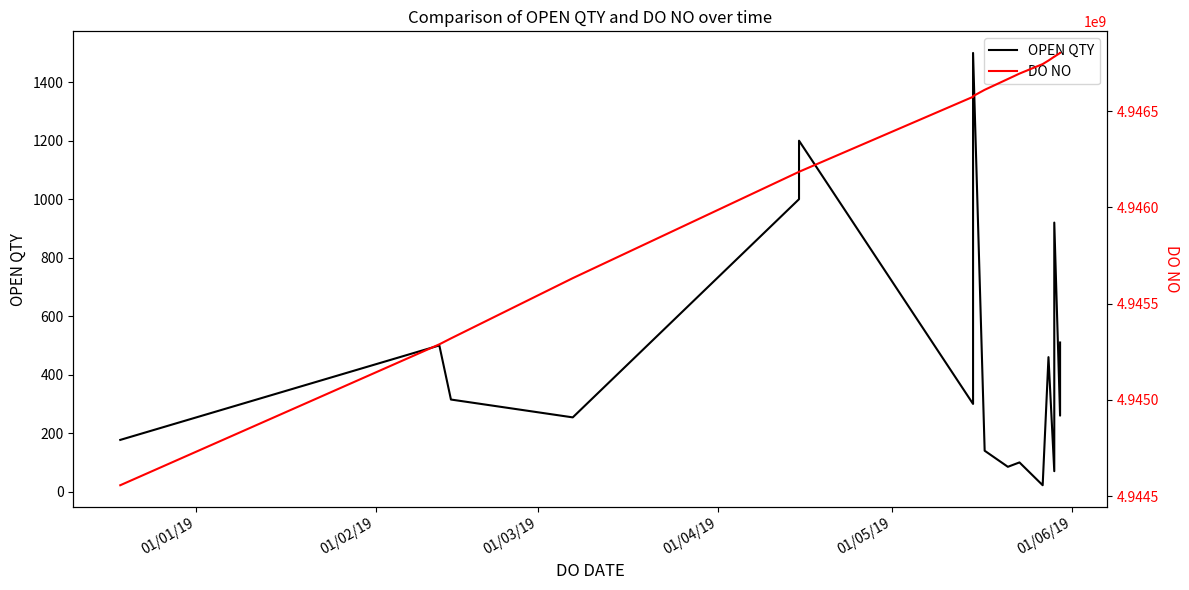

What is the highest value of the OPEN QTY series?

1500